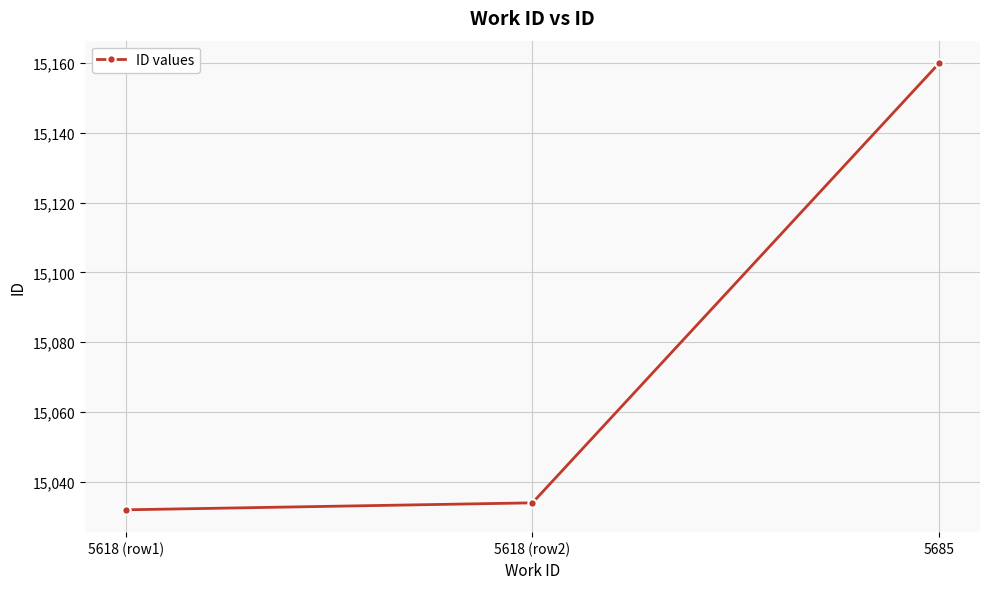

What is the difference between the second highest and minimum values?

2